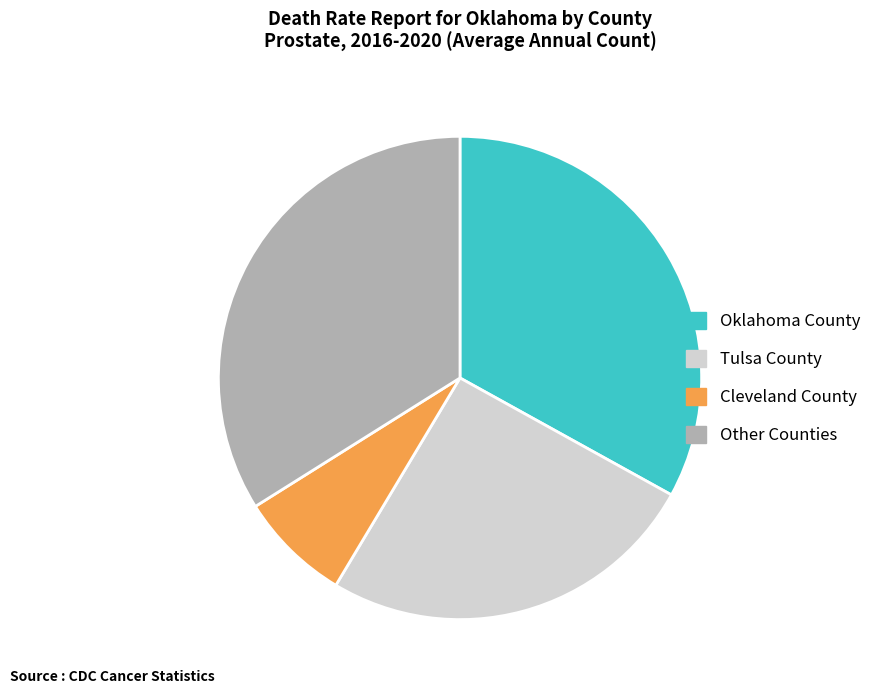

True or false: Oklahoma County accounts for 21% of the total.

False